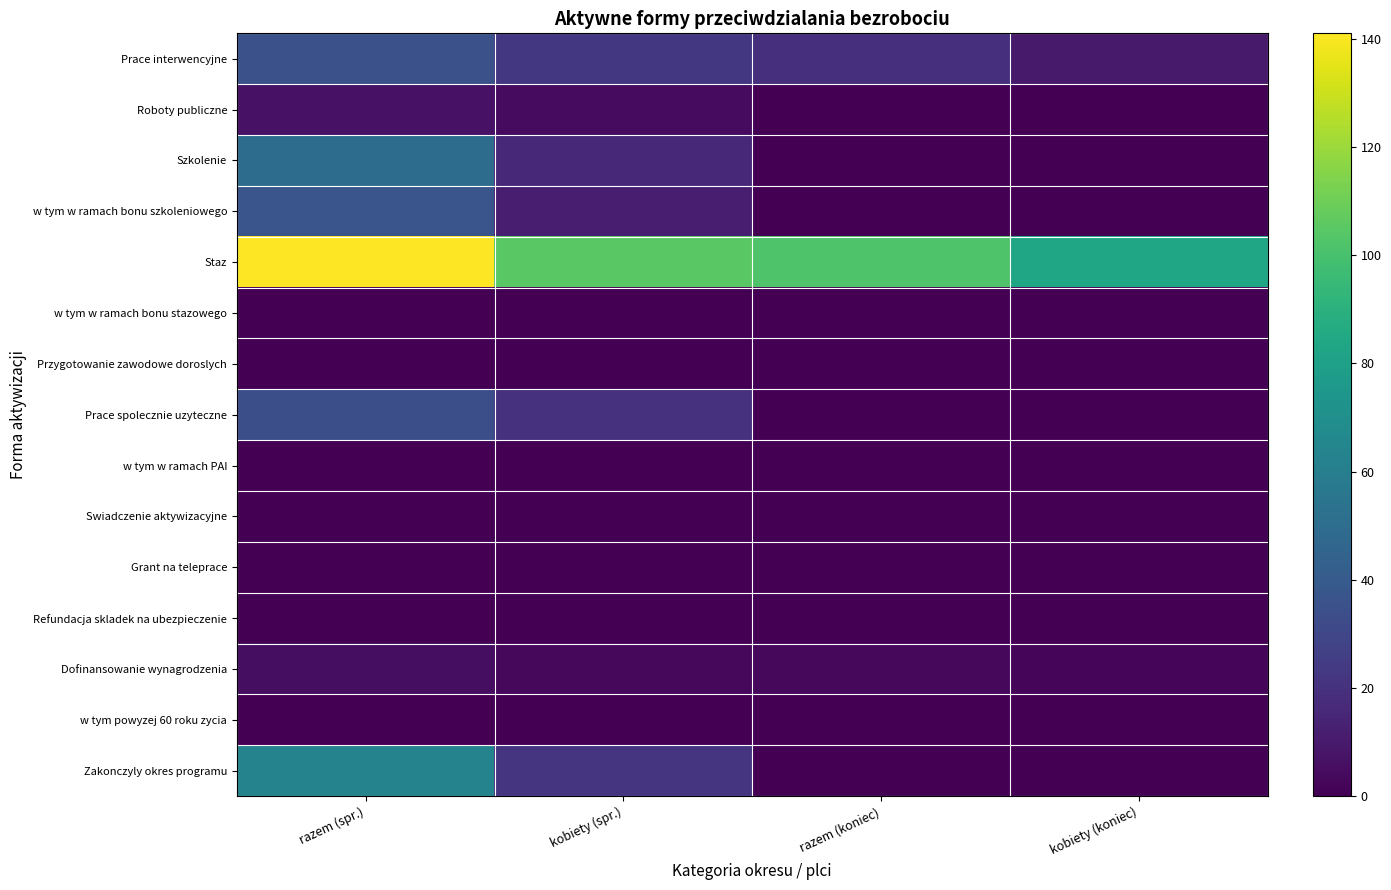

List the series in order of their peak value, lowest first.

w tym w ramach bonu stazowego, Przygotowanie zawodowe doroslych, w tym w ramach PAI, Swiadczenie aktywizacyjne, Grant na teleprace, Refundacja skladek na ubezpieczenie, w tym powyzej 60 roku zycia, Dofinansowanie wynagrodzenia, Roboty publiczne, Prace spolecznie uzyteczne, Prace interwencyjne, w tym w ramach bonu szkoleniowego, Szkolenie, Zakonczyly okres programu, Staz